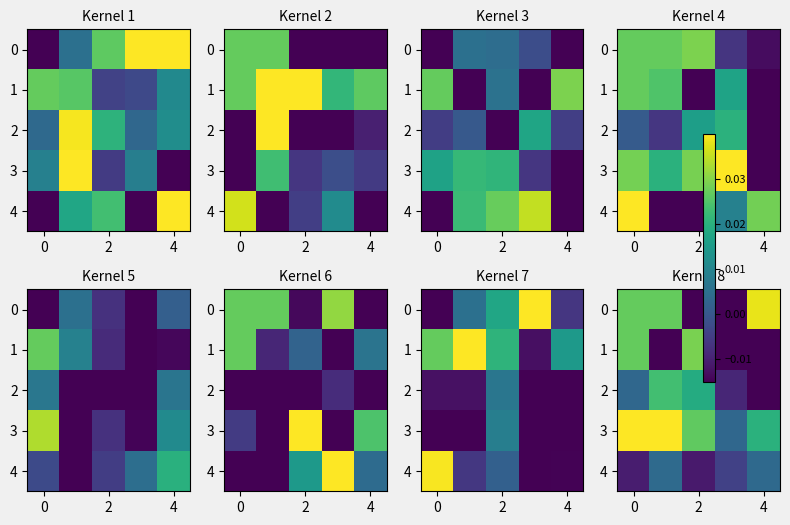

How many values in 2 are below zero?

2